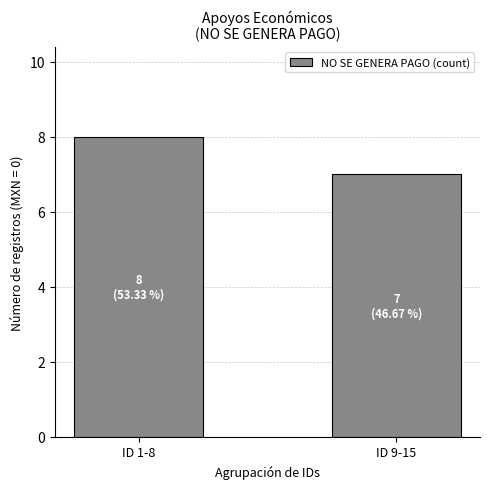

What is the label of the 2nd bar from the right?

ID 1-8